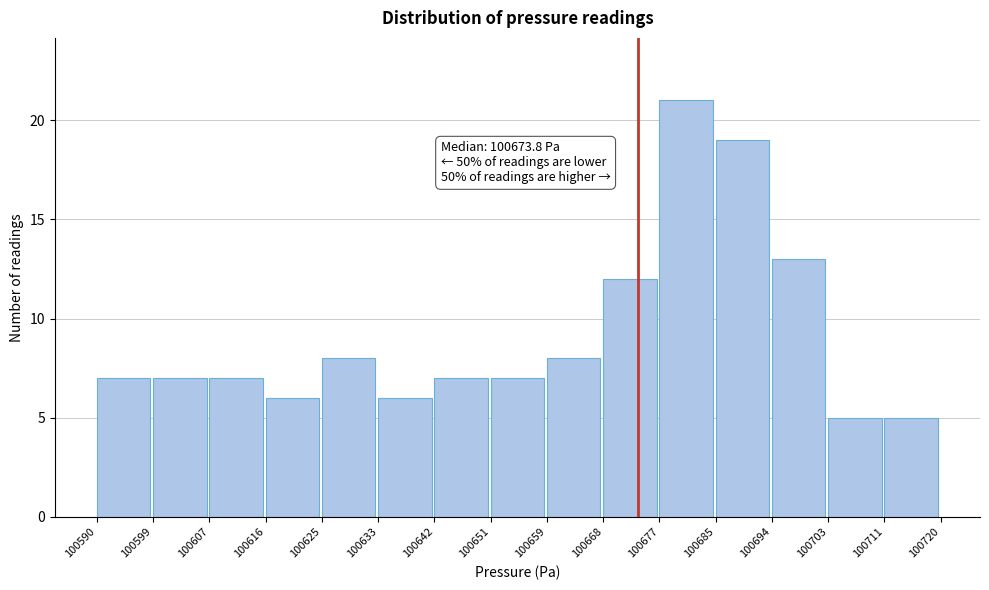

Over which range of the x-axis is the bar tallest?

100677 to 100685